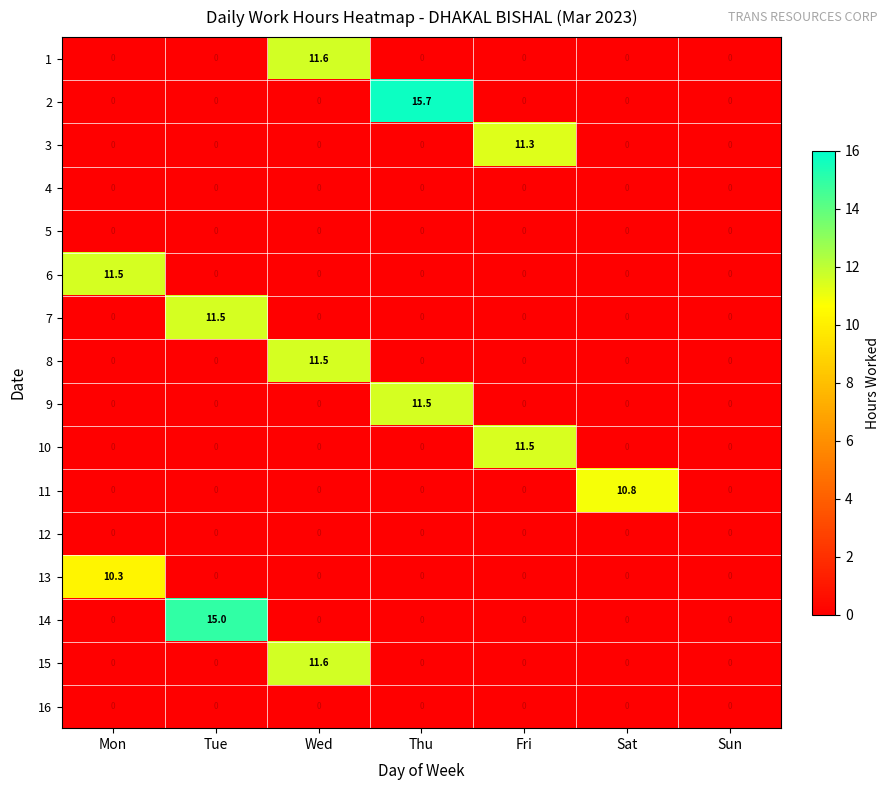

At which category is the sum across all series the highest?

Wed